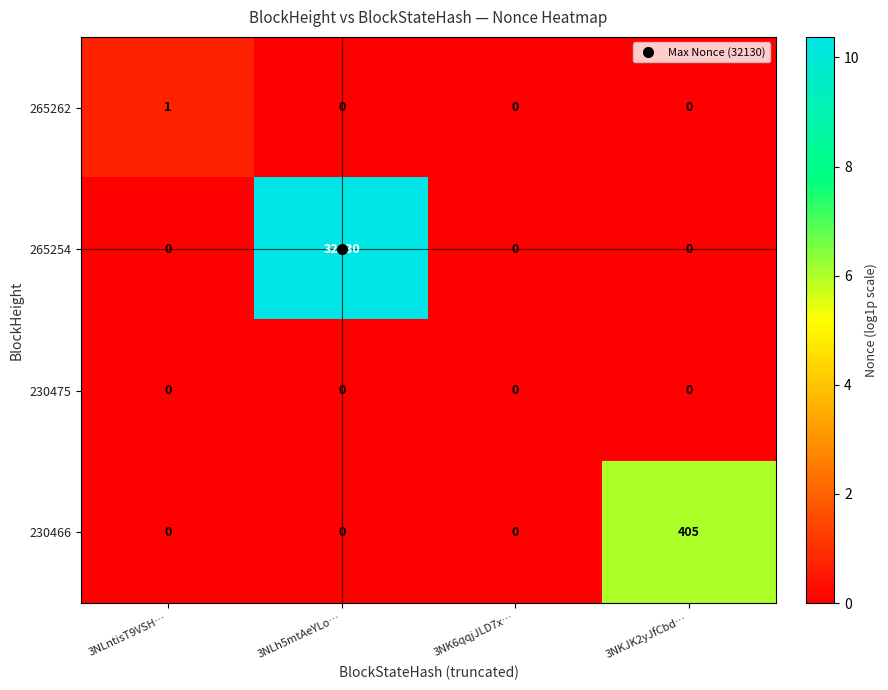

What is the average value of the 230466 series?

101